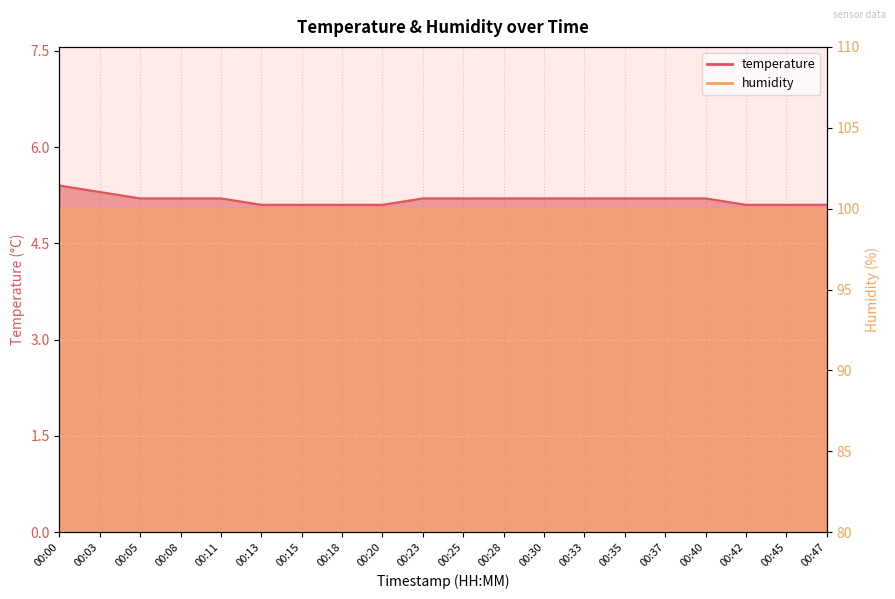

List the labels in order of value, smallest first.

00:13, 00:15, 00:18, 00:20, 00:42, 00:45, 00:47, 00:05, 00:08, 00:11, 00:23, 00:25, 00:28, 00:30, 00:33, 00:35, 00:37, 00:40, 00:03, 00:00